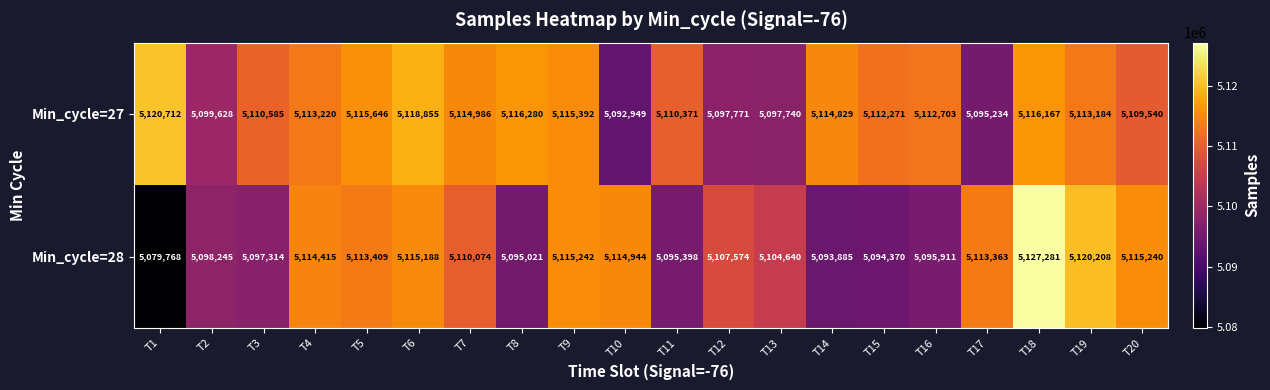

Which series has the largest total across all categories?

Min_cycle=27